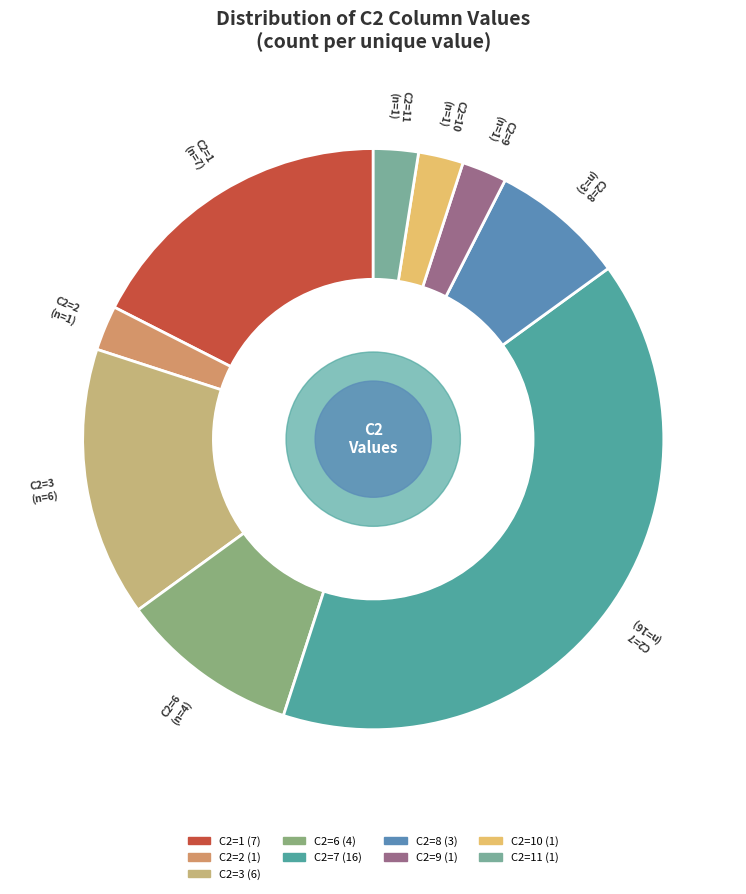

Does any single category account for the majority?

No